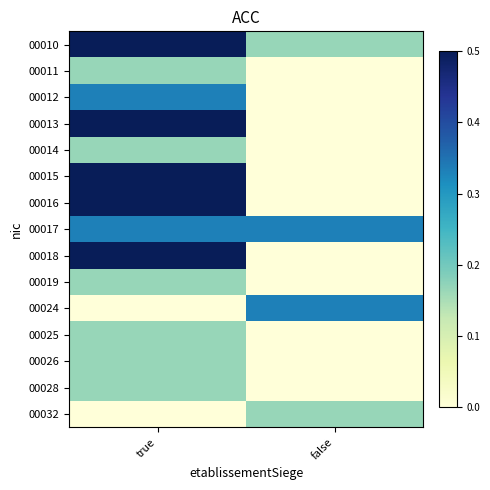

At how many categories does at least one series exceed 0?

2